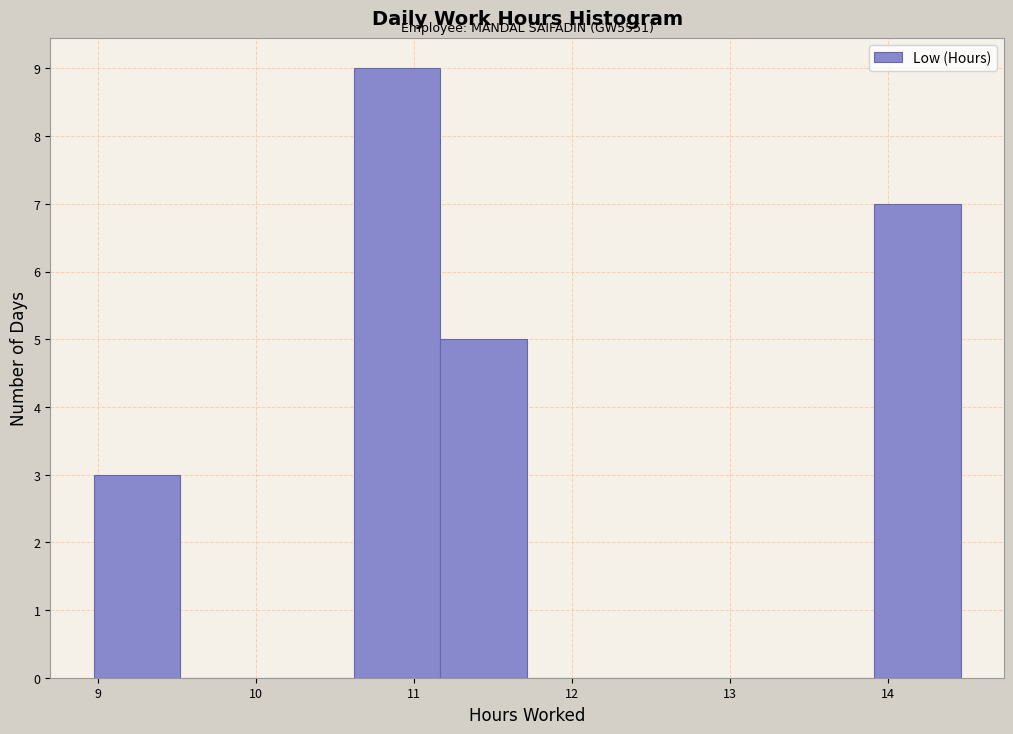

Which range on the x-axis has the tallest bar?

10.6 to 11.2